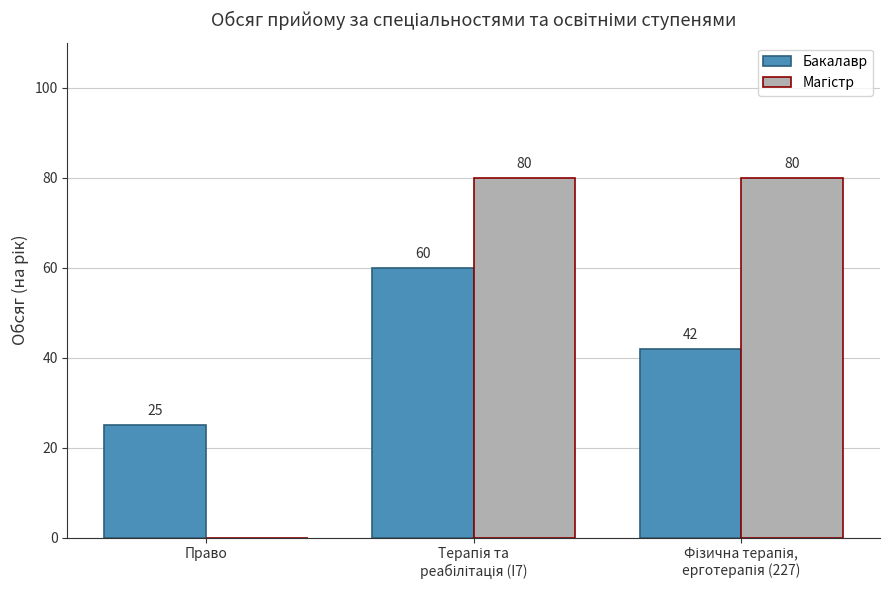

The Бакалавр series shows 38 at Право. True or false?

False